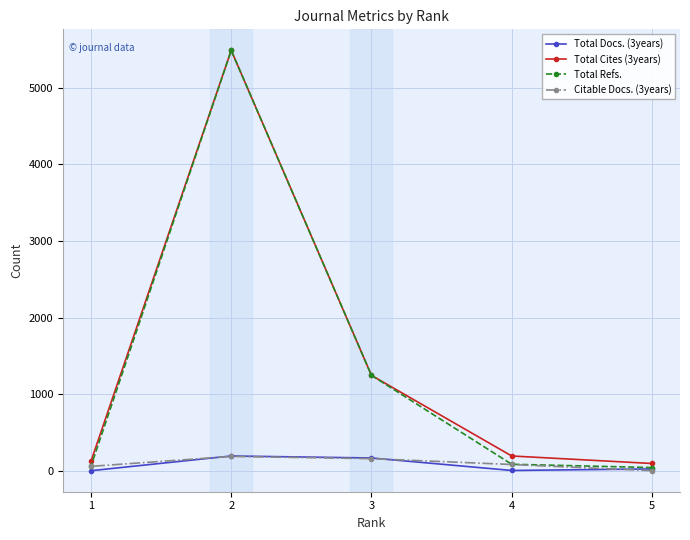

At how many categories does at least one series exceed 1950?

1